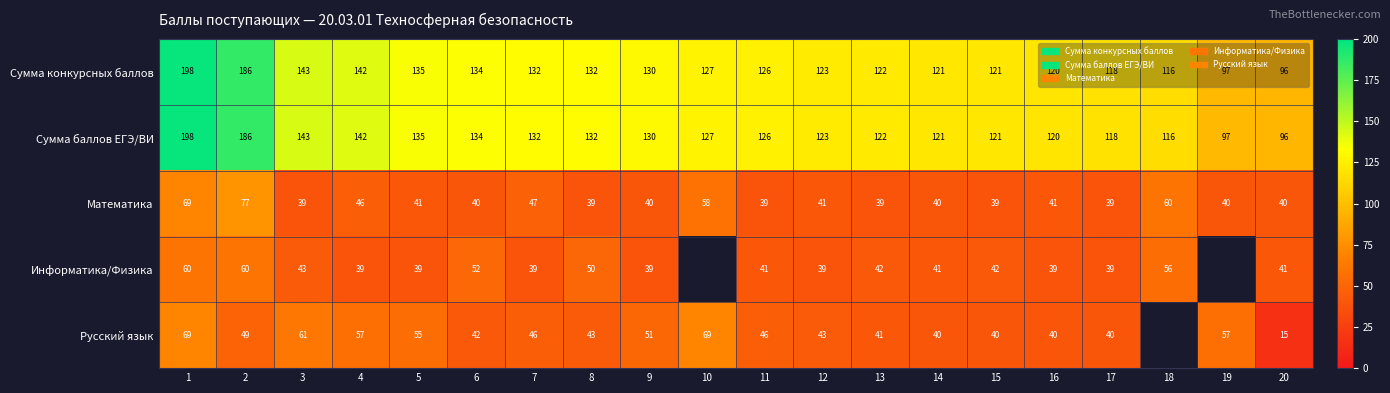

Is the value of Информатика/Физика at 13 greater than the value of Сумма конкурсных баллов at 18?

No